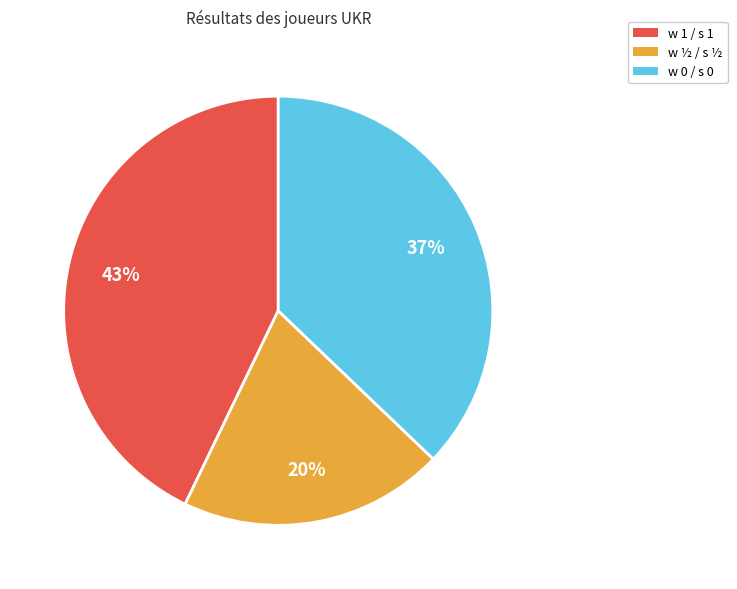

Is there any slice that represents more than half of the pie?

No